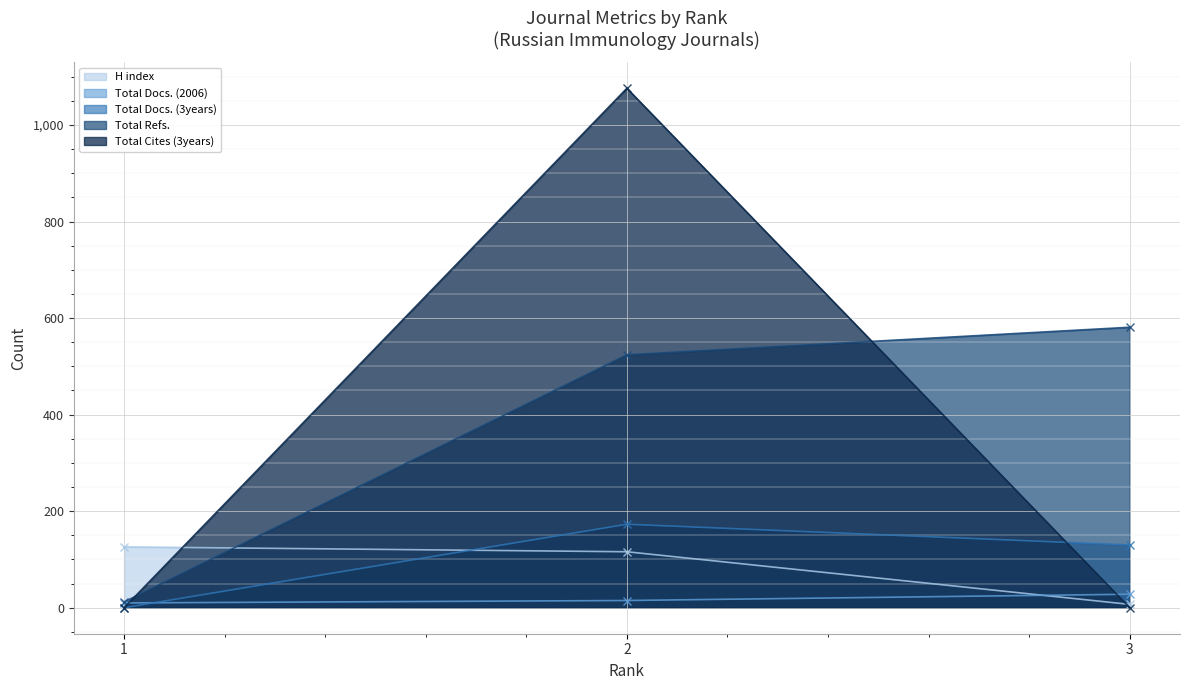

What is the sum of all Total Docs. (3years) values?

303